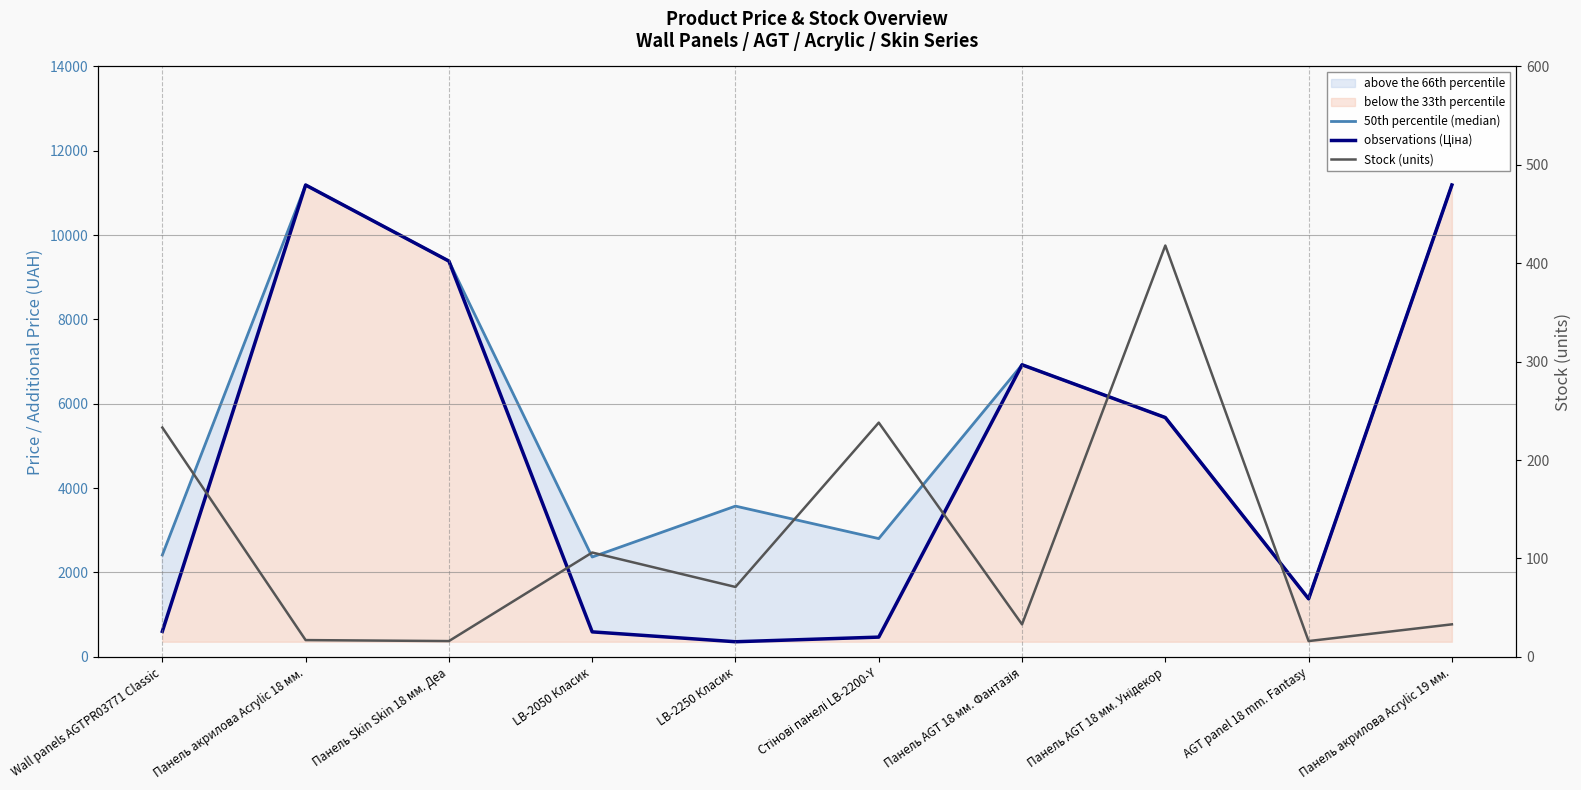

What is the spread (max minus min) of values at Панель акрилова Acrylic 19 мм.?

11155.2